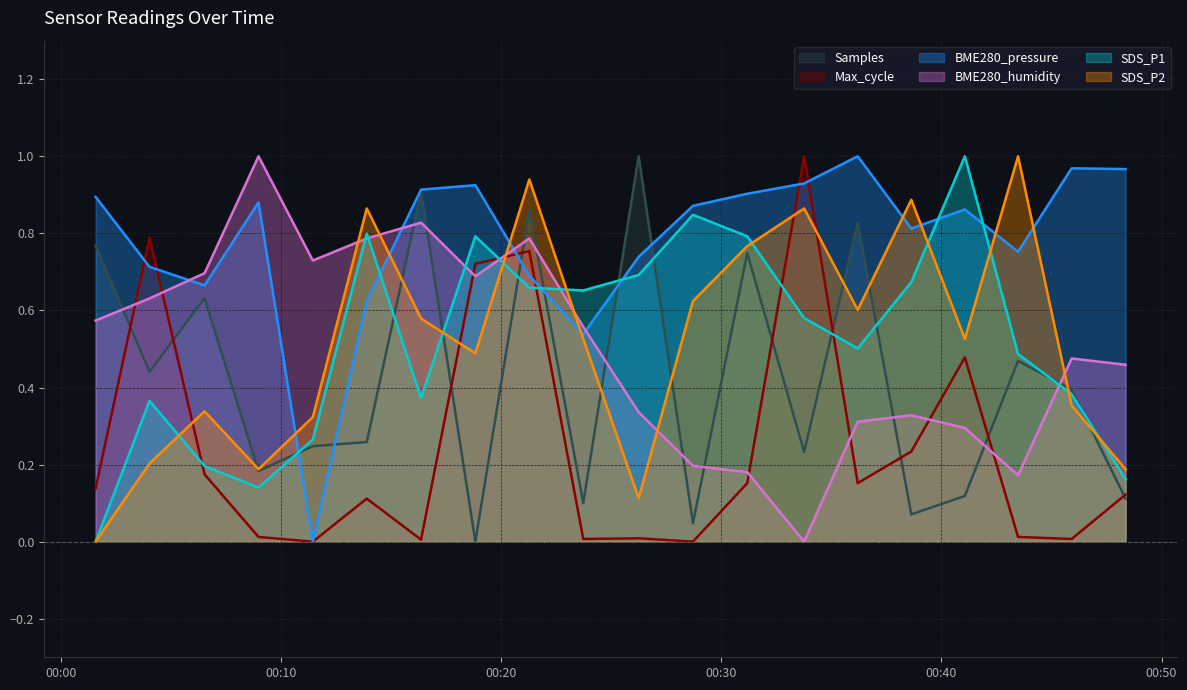

At 2023/01/07 00:04:02, list the series in order from largest to smallest.

Max_cycle, BME280_pressure, BME280_humidity, Samples, SDS_P1, SDS_P2